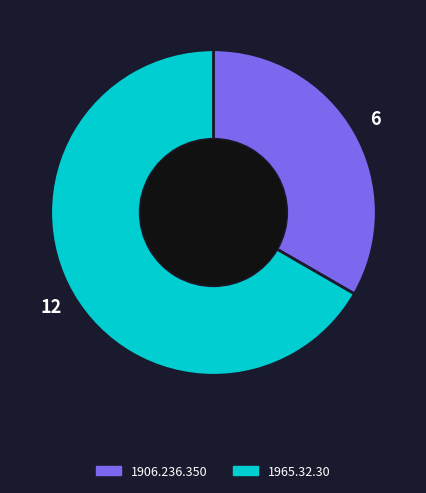

The 1965.32.30 slice represents 67% of the pie. True or false?

True